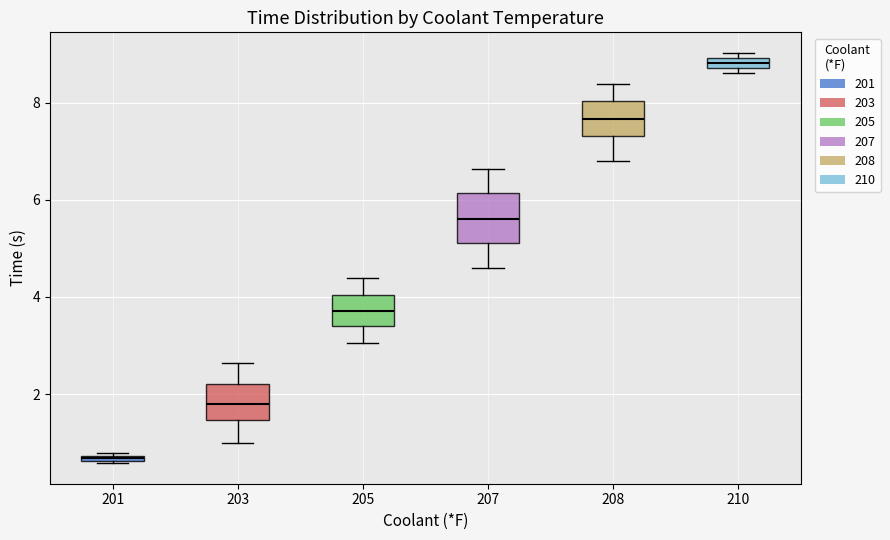

Which box has the lowest median line?

201